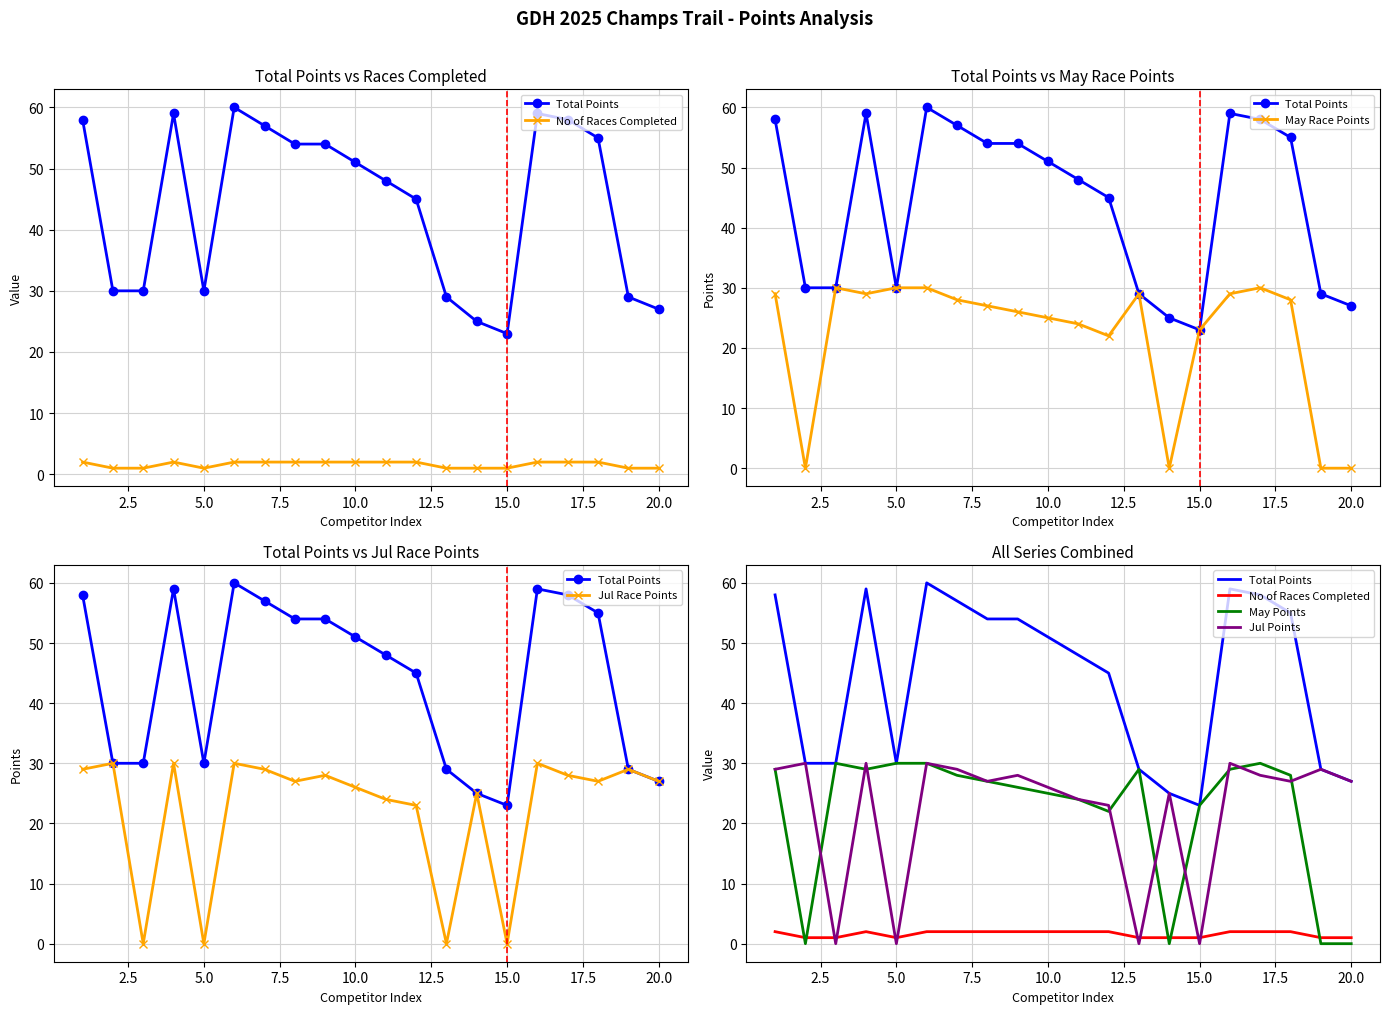

What are all the series names shown in the legend?

Total Points, No of Races Completed, May Points, Jul Points